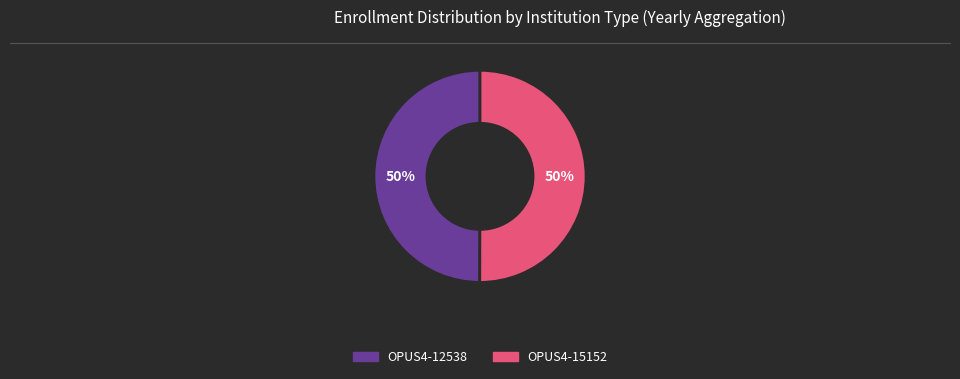

Is the sum of OPUS4-12538 and OPUS4-15152 greater than half?

Yes